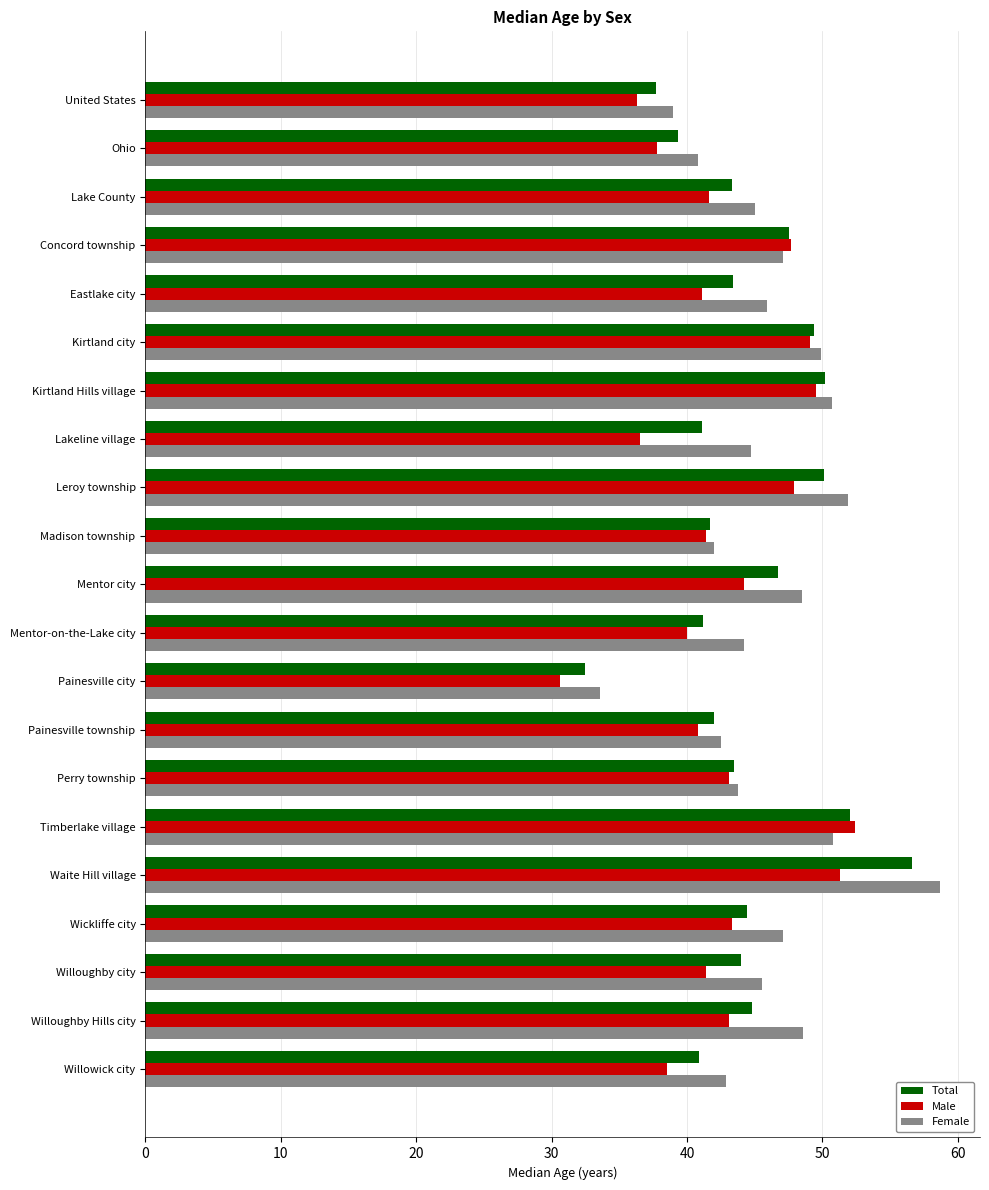

At how many categories does at least one series exceed 35?

20